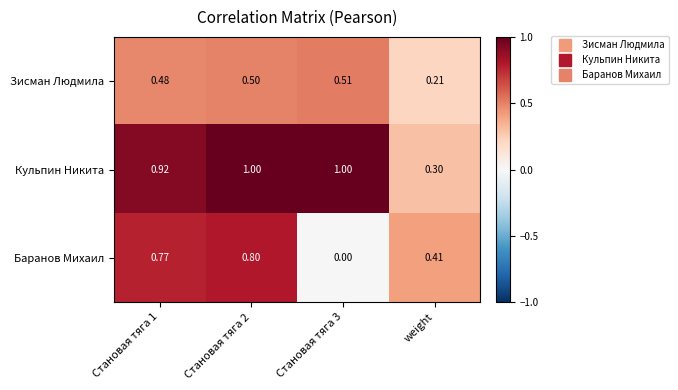

Count the number of data series in this chart.

3